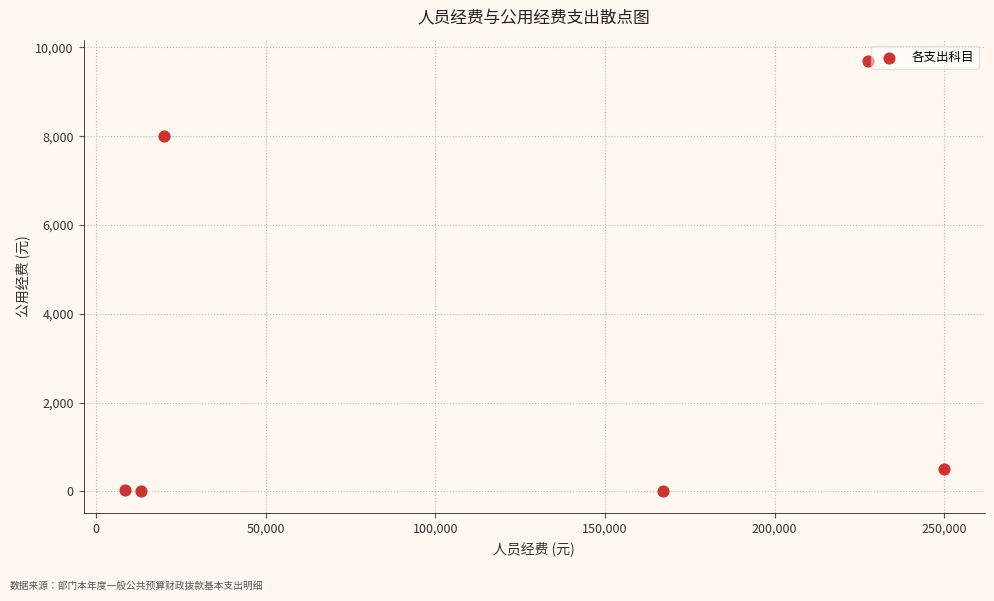

What is the average Y value?

3039.9